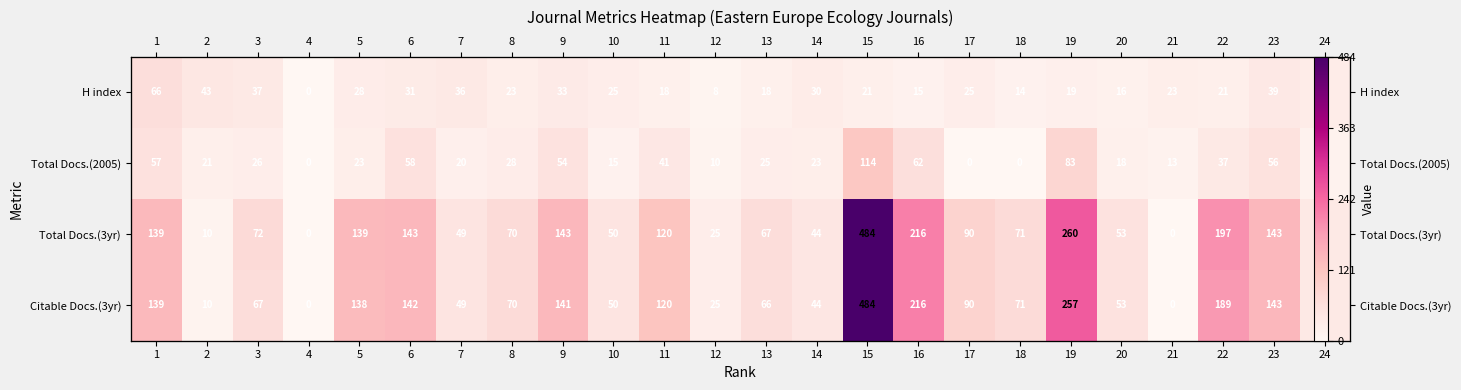

Which category has the highest value across all series?

15